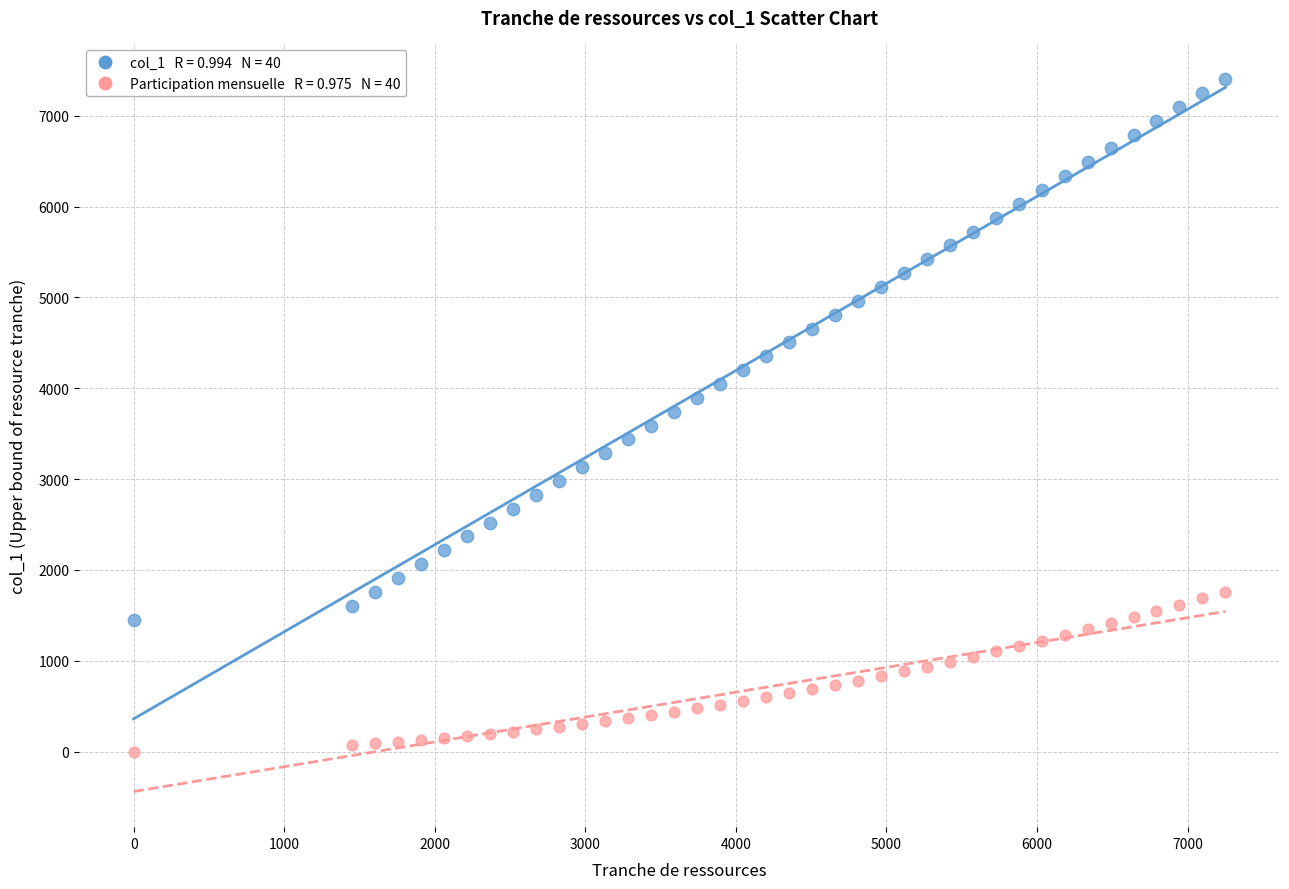

Across all data points, what is the range of X values (max minus min)?

7251.3